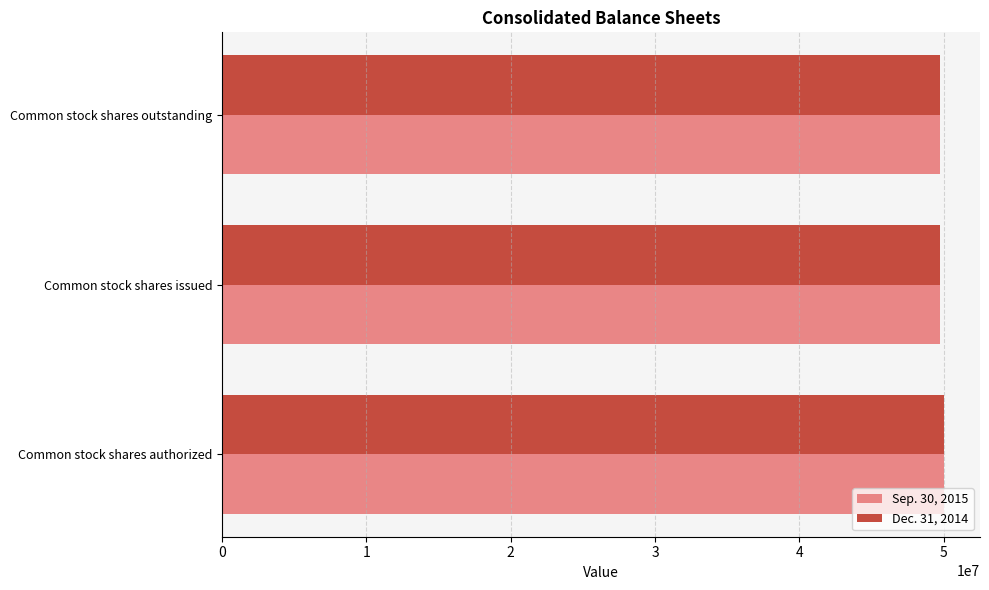

What is the average value of the Sep. 30, 2015 series?

49809263